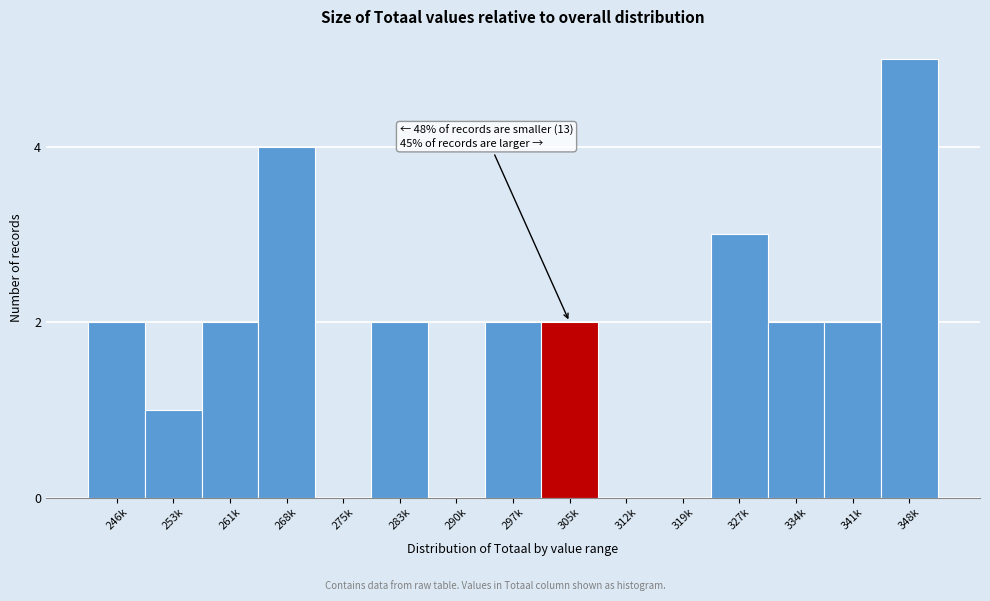

Reading left to right, extract all data points from this chart.

246k=2	253k=1	261k=2	268k=4	275k=0	283k=2	290k=0	297k=2	305k=2	312k=0	319k=0	327k=3	334k=2	341k=2	348k=5